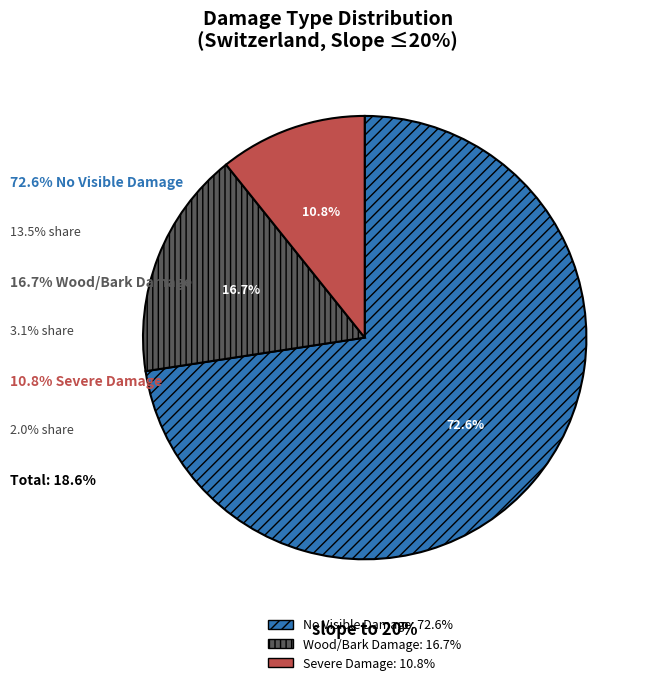

How many segments does this pie chart have?

3